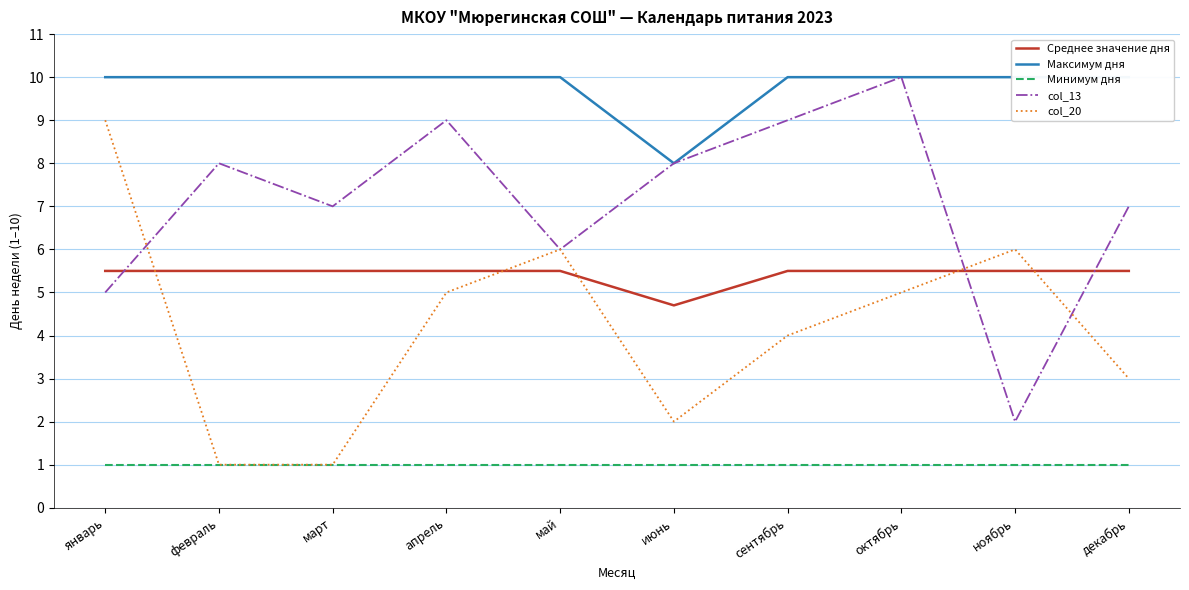

At which category is the sum across all series the highest?

октябрь